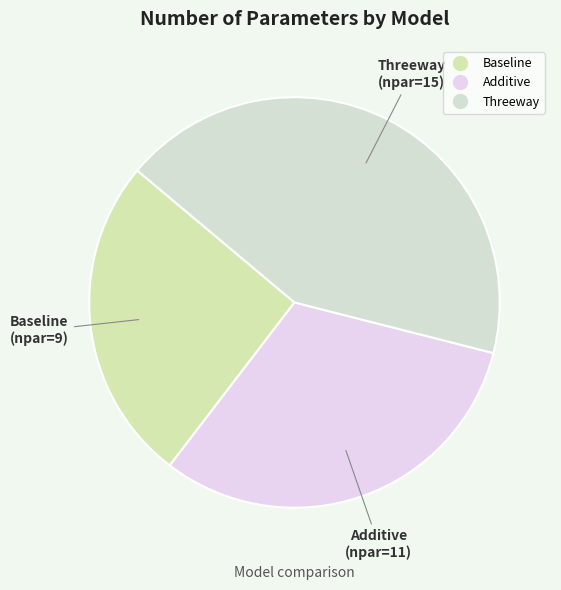

Combined, do Additive and Threeway account for over 50%?

Yes